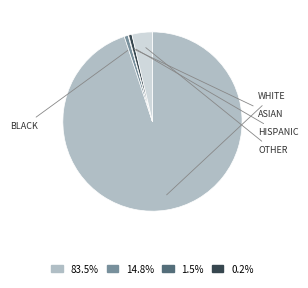

What portion of the pie excludes BLACK?

99.3%